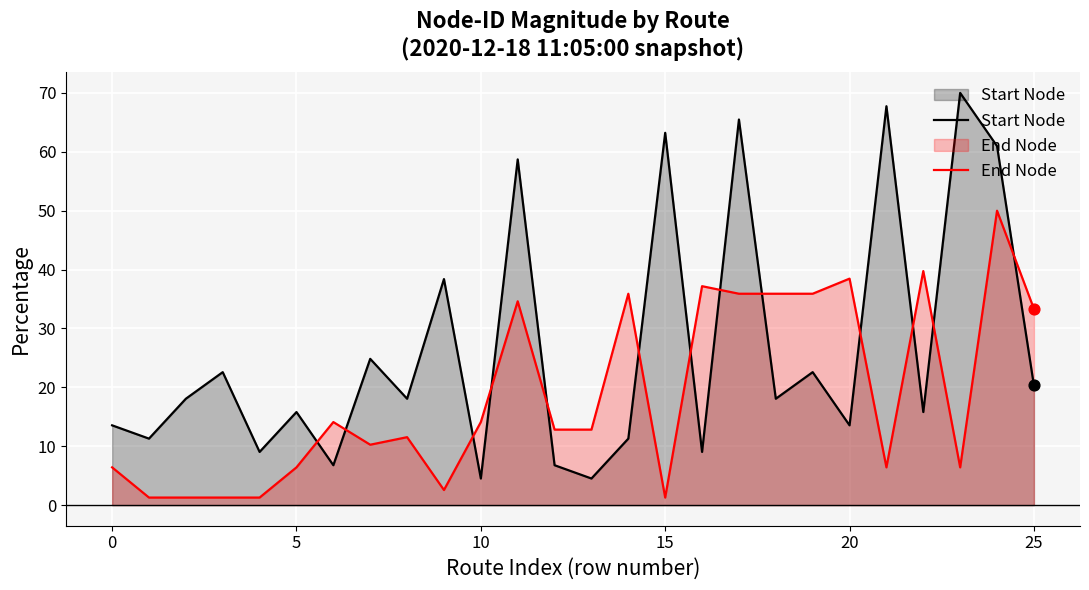

Is the value of Start Node at 14 greater than the value of End Node at 9?

Yes